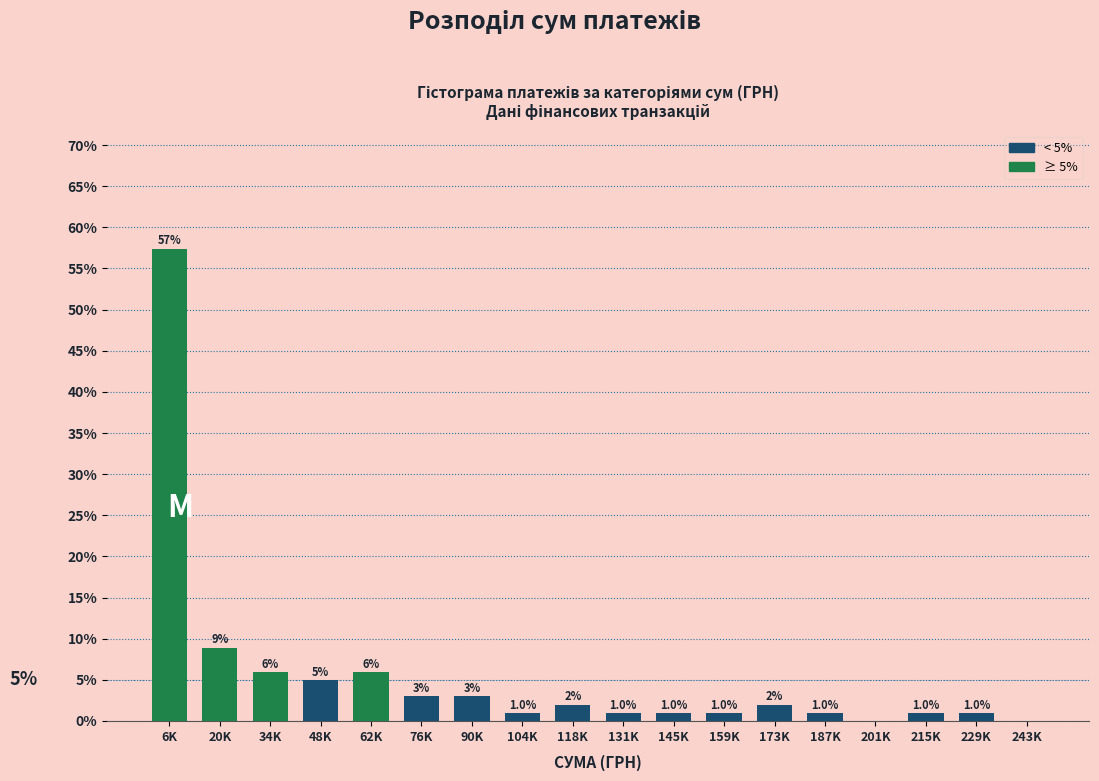

What value does the data have at 104K?

1.0